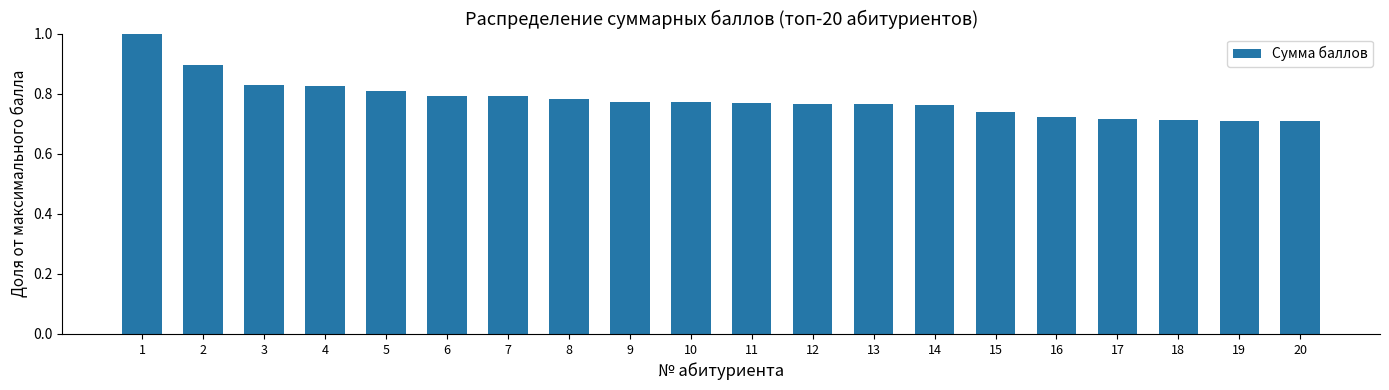

What is the difference between the maximum and minimum values?

0.3